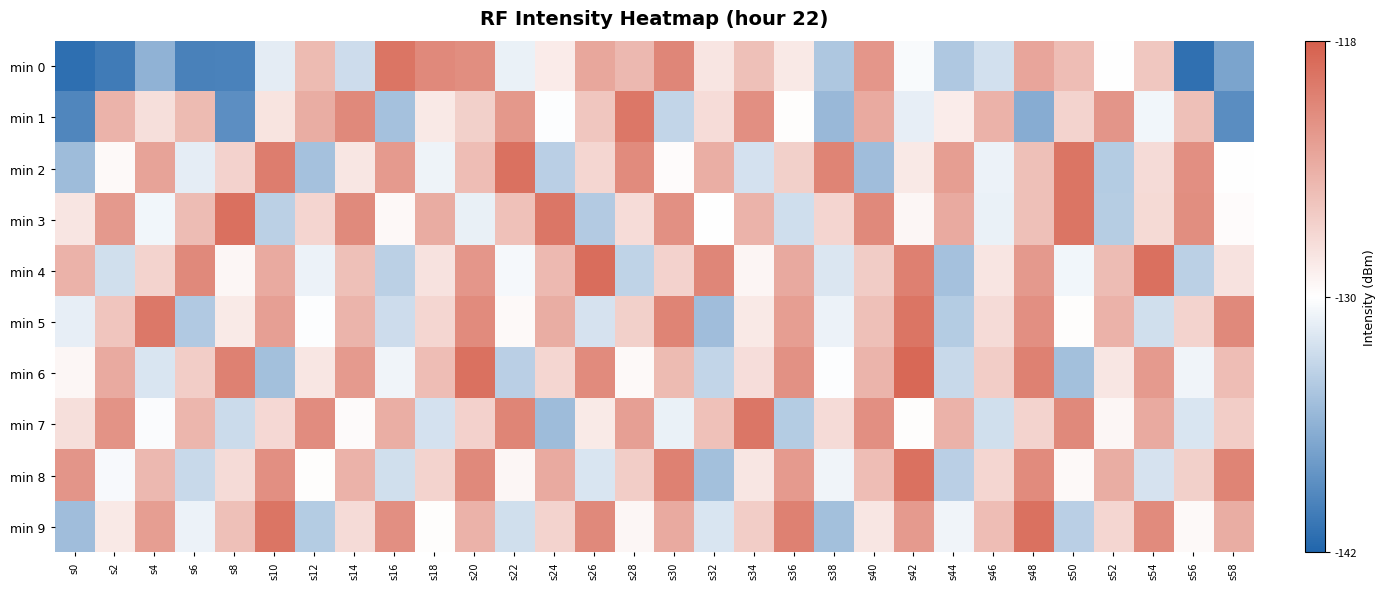

Reading right to left, list all the values displayed in this chart.

min 0: s58=-137.1	s56=-141.2	s54=-125.8	s52=-130.0	s50=-125.1	s48=-123.3	s46=-132.3	s44=-134.2	s42=-130.3	s40=-122.1	s38=-134.3	s36=-128.3	s34=-125.3	s32=-128.1	s30=-121.0	s28=-124.7	s26=-123.4	s24=-128.6	s22=-131.0	s20=-121.5	s18=-121.1	s16=-119.6	s14=-132.7	s12=-124.9	s10=-131.4	s8=-139.7	s6=-139.8	s4=-136.0	s2=-140.3	s0=-141.2
min 1: s58=-138.9	s56=-125.3	s54=-130.7	s52=-122.1	s50=-126.8	s48=-136.4	s46=-124.2	s44=-128.6	s42=-131.3	s40=-123.7	s38=-135.5	s36=-129.9	s34=-121.6	s32=-127.4	s30=-133.2	s28=-119.8	s26=-125.7	s24=-130.1	s22=-122.3	s20=-126.5	s18=-128.4	s16=-134.8	s14=-121.1	s12=-123.9	s10=-128.0	s8=-138.8	s6=-124.9	s4=-127.6	s2=-124.4	s0=-139.4
min 2: s58=-130.0	s56=-121.6	s54=-127.3	s52=-134.0	s50=-119.6	s48=-125.3	s46=-131.0	s44=-122.7	s42=-128.4	s40=-135.1	s38=-120.8	s36=-126.5	s34=-132.3	s32=-124.0	s30=-129.8	s28=-121.3	s26=-127.0	s24=-133.7	s22=-119.4	s20=-125.1	s18=-130.9	s16=-122.5	s14=-128.2	s12=-134.8	s10=-120.3	s8=-126.7	s6=-131.4	s4=-123.1	s2=-129.6	s0=-135.2
min 3: s58=-129.8	s56=-121.5	s54=-127.2	s52=-133.9	s50=-119.6	s48=-125.3	s46=-131.1	s44=-123.7	s42=-129.4	s40=-121.1	s38=-126.9	s36=-132.6	s34=-124.3	s32=-130.0	s30=-121.7	s28=-127.4	s26=-134.1	s24=-119.7	s22=-125.4	s20=-131.2	s18=-123.8	s16=-129.5	s14=-121.2	s12=-126.9	s10=-133.6	s8=-119.3	s6=-125.0	s4=-130.7	s2=-122.4	s0=-128.1
min 4: s58=-127.9	s56=-133.6	s54=-119.3	s52=-125.0	s50=-130.7	s48=-122.4	s46=-128.1	s44=-134.8	s42=-120.5	s40=-126.2	s38=-131.9	s36=-123.6	s34=-129.3	s32=-121.0	s30=-126.7	s28=-133.4	s26=-119.1	s24=-124.8	s22=-130.5	s20=-122.2	s18=-127.9	s16=-133.6	s14=-125.3	s12=-131.0	s10=-123.7	s8=-129.4	s6=-121.1	s4=-126.8	s2=-132.5	s0=-124.2
min 5: s58=-121.1	s56=-126.8	s54=-132.5	s52=-124.2	s50=-129.9	s48=-121.6	s46=-127.3	s44=-134.0	s42=-119.6	s40=-125.3	s38=-131.0	s36=-122.7	s34=-128.4	s32=-135.1	s30=-120.8	s28=-126.5	s26=-132.2	s24=-123.9	s22=-129.6	s20=-121.3	s18=-127.0	s16=-132.7	s14=-124.4	s12=-130.1	s10=-122.8	s8=-128.5	s6=-134.2	s4=-119.9	s2=-125.6	s0=-131.3
min 6: s58=-125.1	s56=-130.8	s54=-122.5	s52=-128.2	s50=-134.9	s48=-120.6	s46=-126.3	s44=-133.0	s42=-118.7	s40=-124.4	s38=-130.1	s36=-121.8	s34=-127.5	s32=-133.2	s30=-124.9	s28=-129.6	s26=-121.3	s24=-127.0	s22=-133.7	s20=-119.4	s18=-125.1	s16=-130.8	s14=-122.5	s12=-128.2	s10=-134.9	s8=-120.6	s6=-126.3	s4=-132.0	s2=-123.7	s0=-129.4
min 7: s58=-126.3	s56=-132.0	s54=-123.7	s52=-129.4	s50=-121.1	s48=-126.8	s46=-132.5	s44=-124.2	s42=-129.9	s40=-121.6	s38=-127.3	s36=-134.0	s34=-119.7	s32=-125.4	s30=-131.1	s28=-122.8	s26=-128.5	s24=-135.2	s22=-120.9	s20=-126.6	s18=-132.3	s16=-124.0	s14=-129.7	s12=-121.4	s10=-127.1	s8=-132.8	s6=-124.5	s4=-130.2	s2=-121.9	s0=-127.6
min 8: s58=-120.8	s56=-126.5	s54=-132.2	s52=-123.9	s50=-129.6	s48=-121.3	s46=-127.0	s44=-133.7	s42=-119.4	s40=-125.1	s38=-130.8	s36=-122.5	s34=-128.2	s32=-134.9	s30=-120.6	s28=-126.3	s26=-132.0	s24=-123.7	s22=-129.4	s20=-121.1	s18=-126.8	s16=-132.5	s14=-124.2	s12=-129.9	s10=-121.6	s8=-127.3	s6=-133.0	s4=-124.7	s2=-130.4	s0=-122.1
min 9: s58=-123.9	s56=-129.6	s54=-121.3	s52=-127.0	s50=-133.7	s48=-119.4	s46=-125.1	s44=-130.8	s42=-122.5	s40=-128.2	s38=-134.9	s36=-120.6	s34=-126.3	s32=-132.0	s30=-123.7	s28=-129.4	s26=-121.1	s24=-126.8	s22=-132.5	s20=-124.2	s18=-129.9	s16=-121.6	s14=-127.3	s12=-134.0	s10=-119.6	s8=-125.3	s6=-131.0	s4=-122.7	s2=-128.4	s0=-135.1